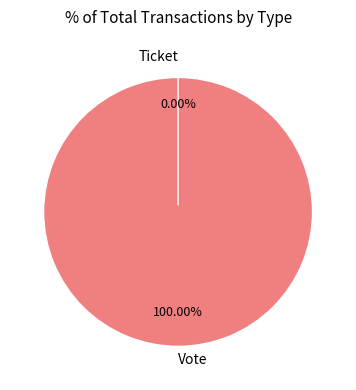

The Vote slice represents 100% of the pie. True or false?

True